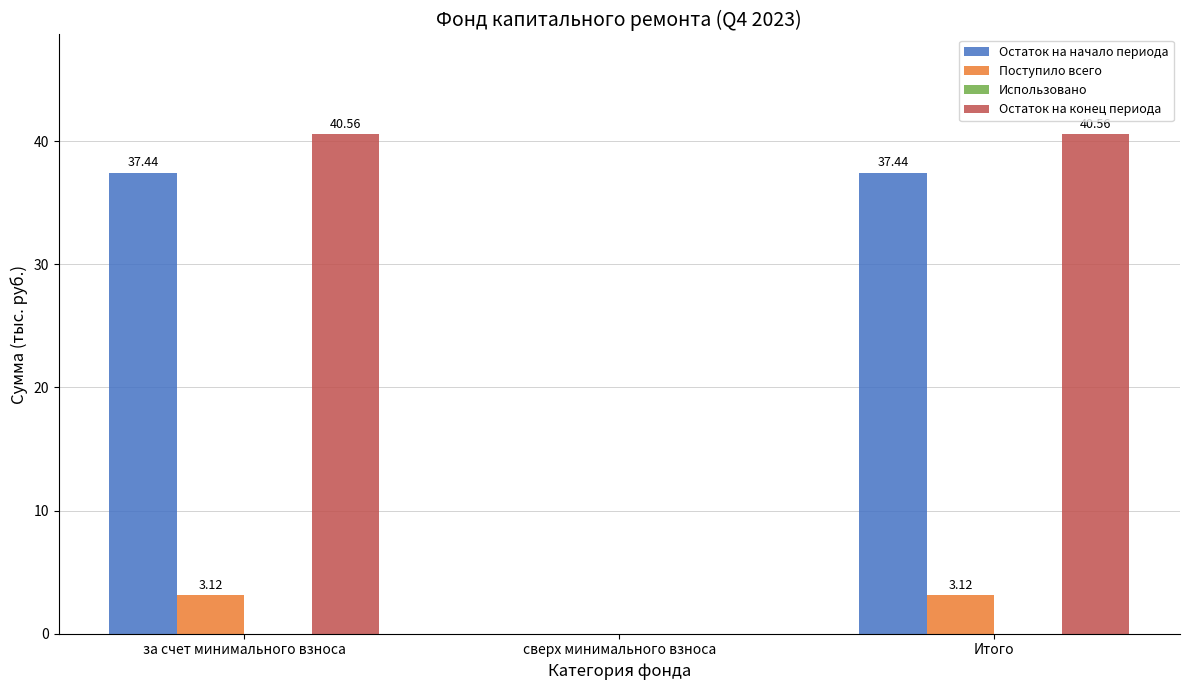

What is the sum of the Остаток на конец периода values at сверх минимального взноса and Итого?

40.6